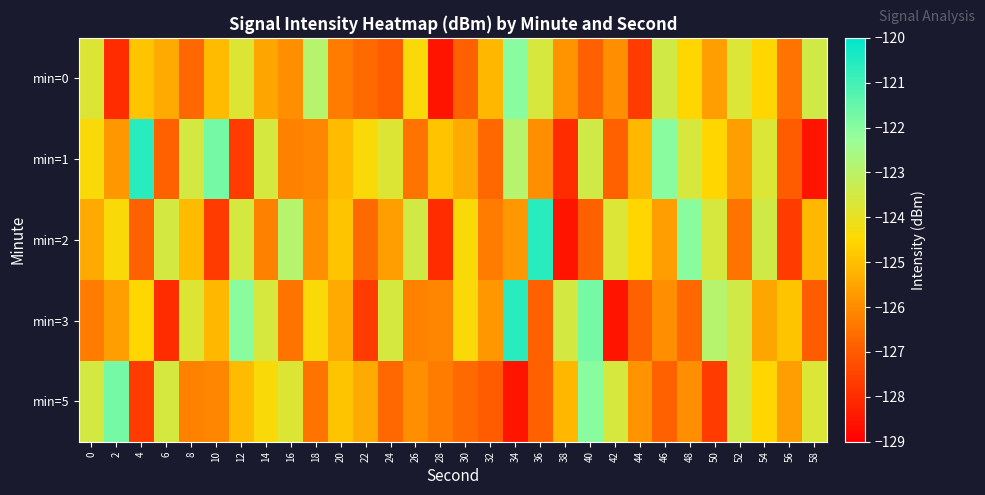

Reading right to left, what are all the values shown in this chart?

min=0: 58=-123.4	56=-126.5	54=-124.5	52=-123.7	50=-125.7	48=-124.6	46=-123.5	44=-127.7	42=-126.0	40=-126.9	38=-125.9	36=-123.6	34=-122.0	32=-125.2	30=-126.9	28=-128.5	26=-124.4	24=-126.9	22=-126.7	20=-126.3	18=-122.9	16=-125.9	14=-125.5	12=-123.7	10=-125.1	8=-126.7	6=-125.4	4=-124.9	2=-128.0	0=-123.7
min=1: 58=-128.5	56=-126.9	54=-123.7	52=-125.7	50=-124.6	48=-123.6	46=-122.0	44=-125.2	42=-126.9	40=-123.4	38=-128.0	36=-125.9	34=-122.9	32=-126.7	30=-125.4	28=-124.9	26=-126.5	24=-123.7	22=-124.4	20=-125.1	18=-126.1	16=-126.2	14=-123.6	12=-127.7	10=-121.7	8=-123.5	6=-126.8	4=-120.6	2=-125.7	0=-124.4
min=2: 58=-125.2	56=-127.7	54=-123.4	52=-126.5	50=-123.6	48=-122.0	46=-125.7	44=-124.5	42=-123.7	40=-126.9	38=-128.5	36=-120.6	34=-125.7	32=-126.3	30=-124.4	28=-128.0	26=-123.5	24=-125.7	22=-126.7	20=-124.9	18=-125.9	16=-122.9	14=-126.2	12=-123.6	10=-127.7	8=-125.1	6=-123.5	4=-126.8	2=-124.4	0=-125.4
min=3: 58=-126.9	56=-124.9	54=-125.5	52=-123.4	50=-122.9	48=-126.7	46=-125.9	44=-126.9	42=-128.5	40=-121.7	38=-123.5	36=-126.8	34=-120.6	32=-125.7	30=-124.4	28=-126.1	26=-126.2	24=-123.6	22=-127.7	20=-125.4	18=-124.4	16=-126.5	14=-123.6	12=-122.0	10=-125.2	8=-123.7	6=-128.0	4=-124.6	2=-125.7	0=-126.3
min=5: 58=-123.7	56=-125.7	54=-124.6	52=-123.5	50=-127.7	48=-126.0	46=-126.9	44=-125.9	42=-123.6	40=-122.0	38=-125.2	36=-126.9	34=-128.5	32=-126.9	30=-126.7	28=-126.3	26=-125.9	24=-126.7	22=-125.4	20=-124.9	18=-126.5	16=-123.7	14=-124.4	12=-125.1	10=-126.1	8=-126.2	6=-123.6	4=-127.7	2=-121.7	0=-123.5